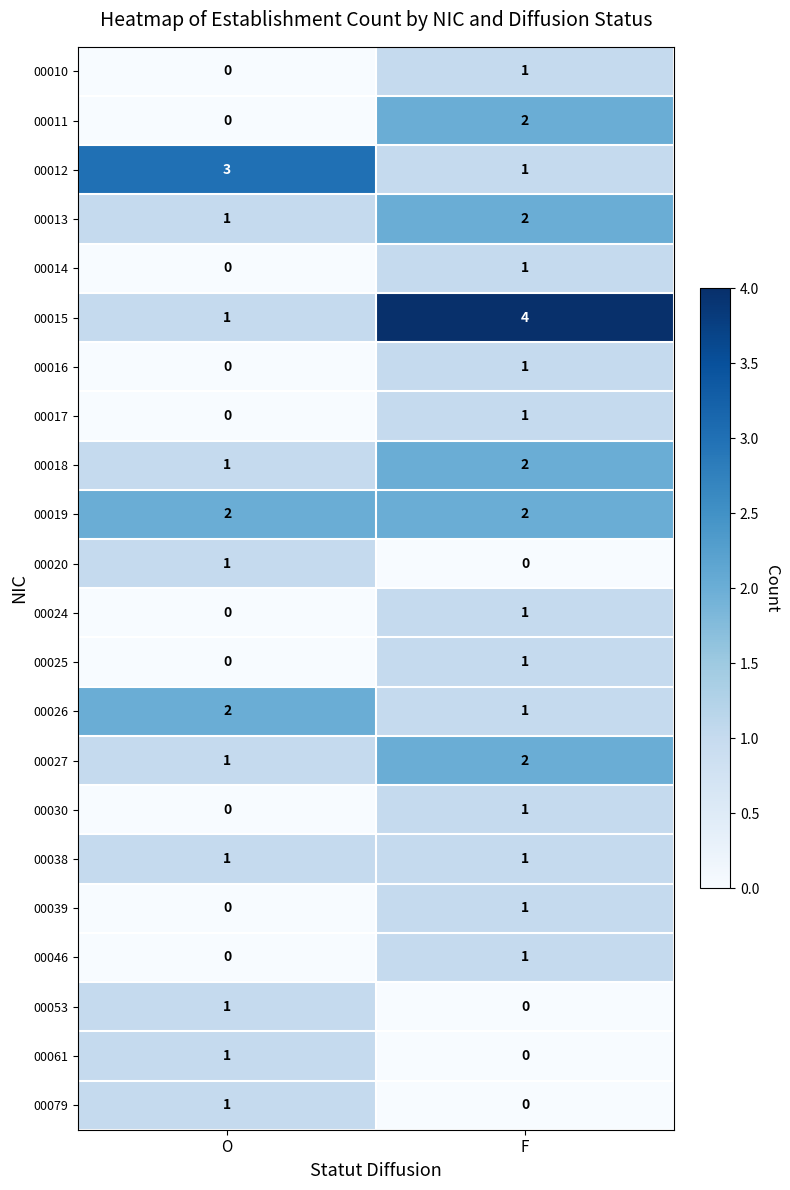

How many distinct data groups are displayed?

22